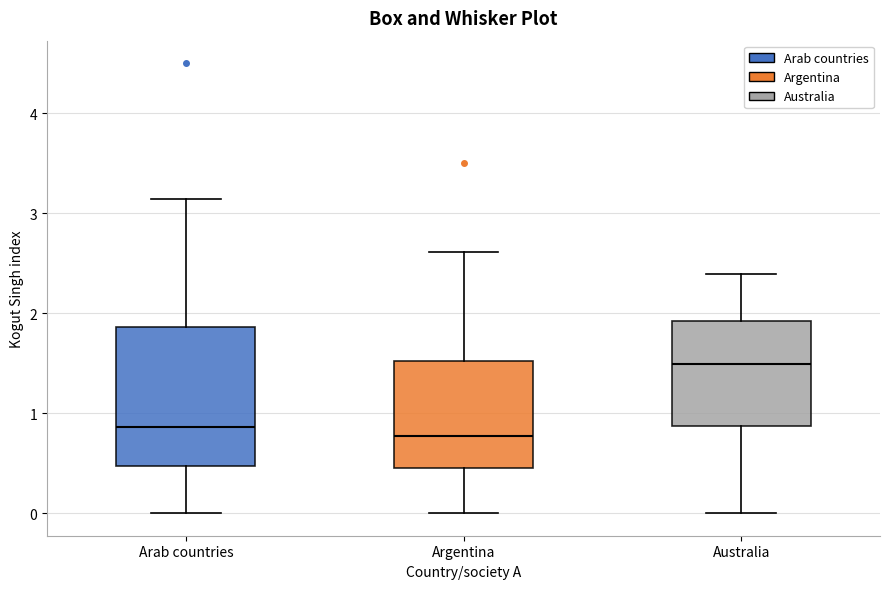

Reading left to right, read every box against the y-axis: the position of its median line, the range the box covers, and the ends of its whiskers. The values are not printed on the chart, so give them approximately, as read against the axis.

Arab countries: median 0.9, box 0.5 to 1.9, whiskers 0.0 to 3.1
Argentina: median 0.8, box 0.5 to 1.5, whiskers 0.0 to 2.6
Australia: median 1.5, box 0.9 to 1.9, whiskers 0.0 to 2.4